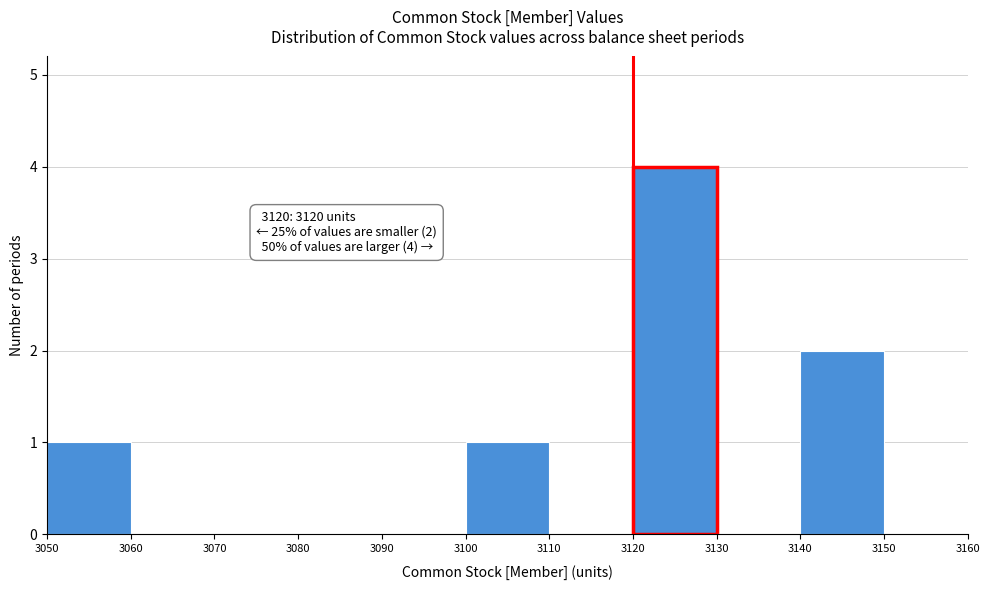

Which range on the x-axis has the tallest bar?

3120 to 3130